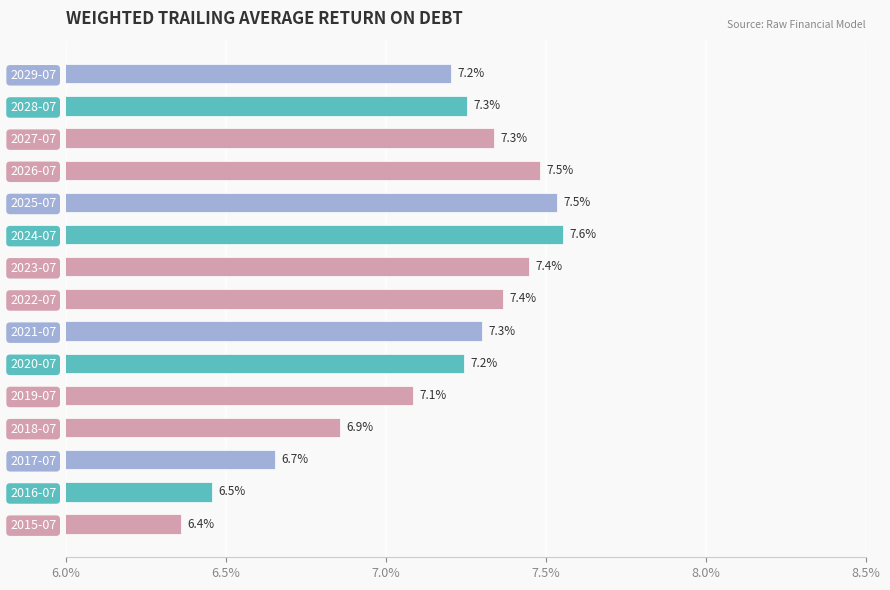

What is the sum of all values?

107.1